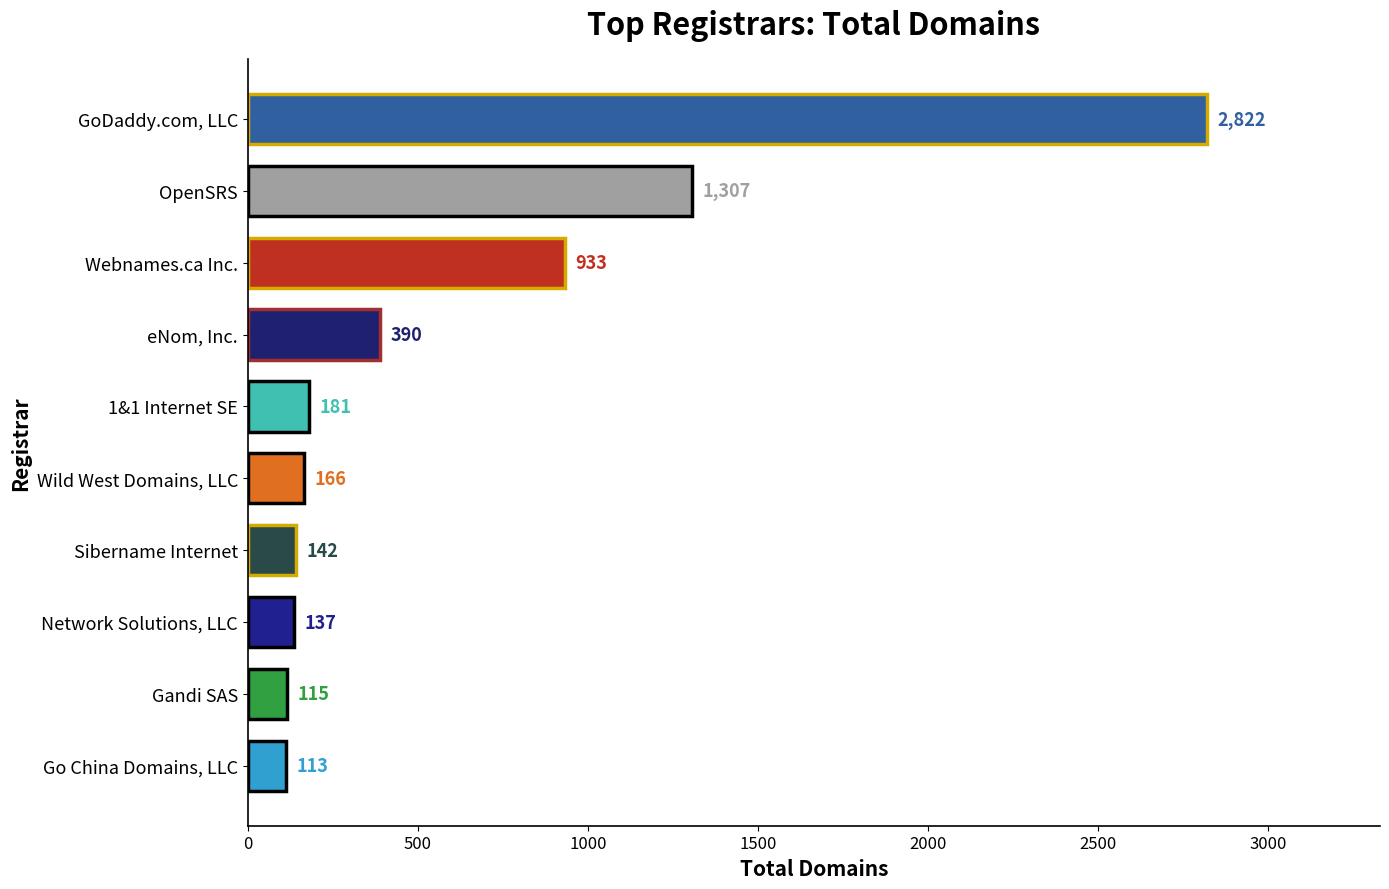

Reading bottom to top, transcribe all the data shown in this chart.

113	115	137	142	166	181	390	933	1307	2822